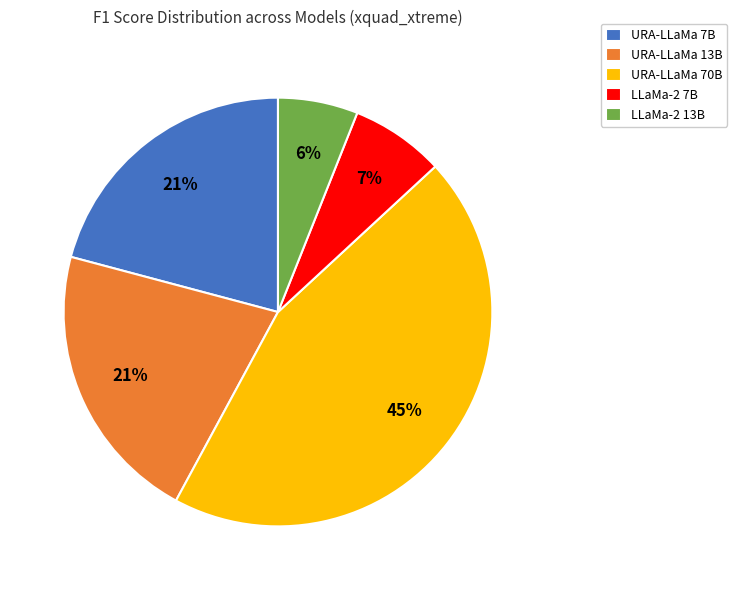

Does URA-LLaMa 70B represent more than half of the total?

No